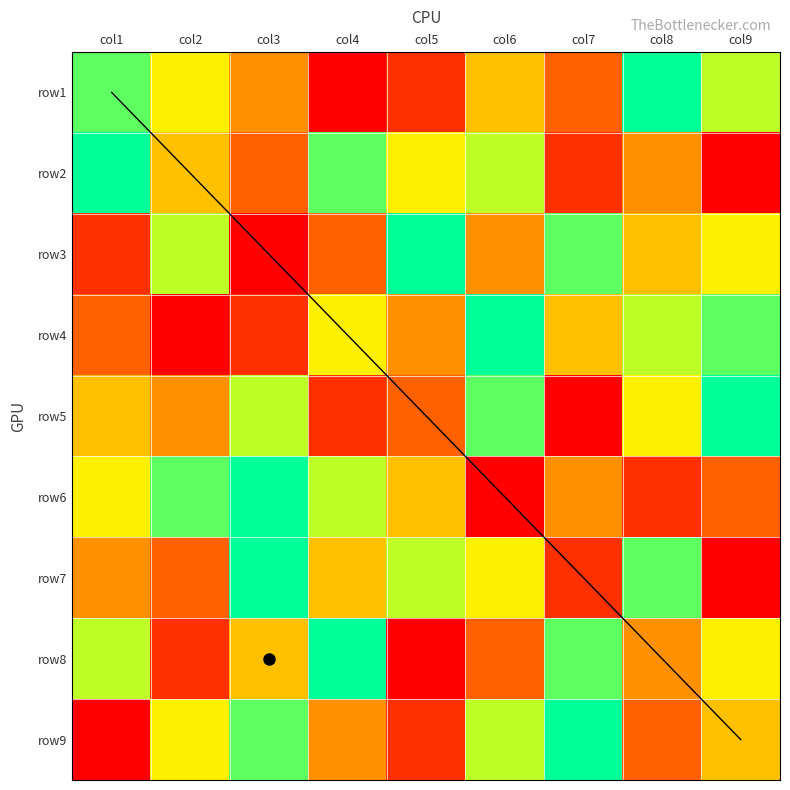

What is the difference between the row2 values at col7 and col5?

4